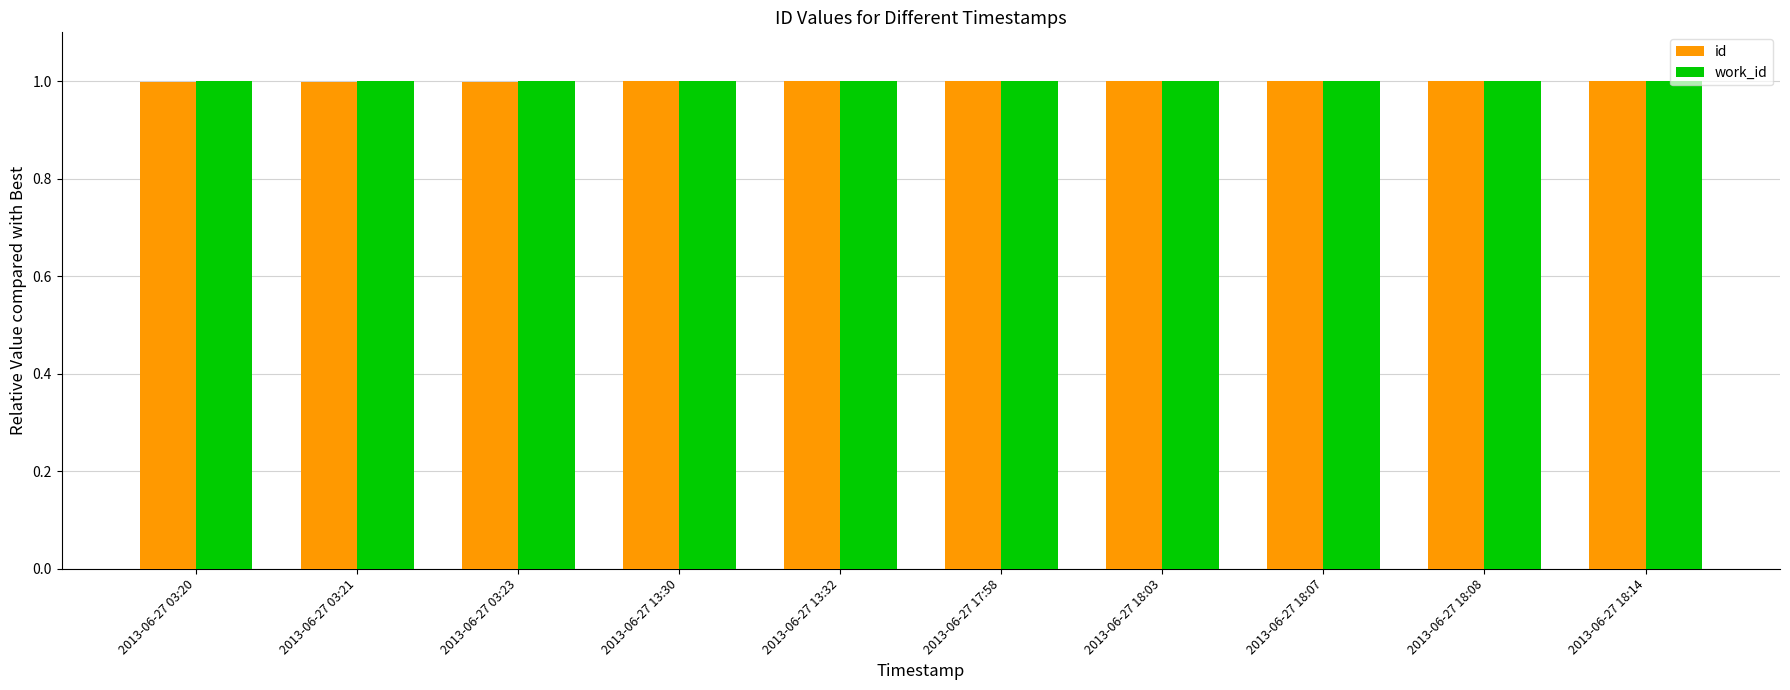

What is the maximum value shown in the chart?

1.0